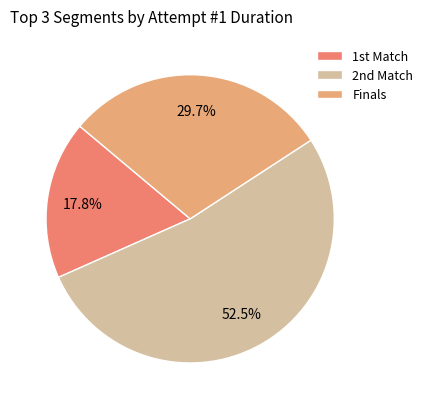

What percentage is the Finals slice, to the nearest percent?

30%